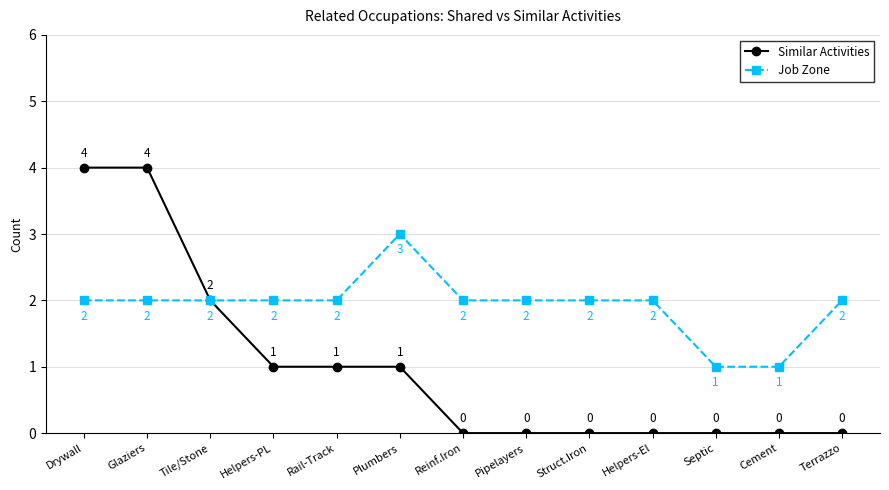

What is the difference between the maximum and minimum values in the Similar Activities series?

4